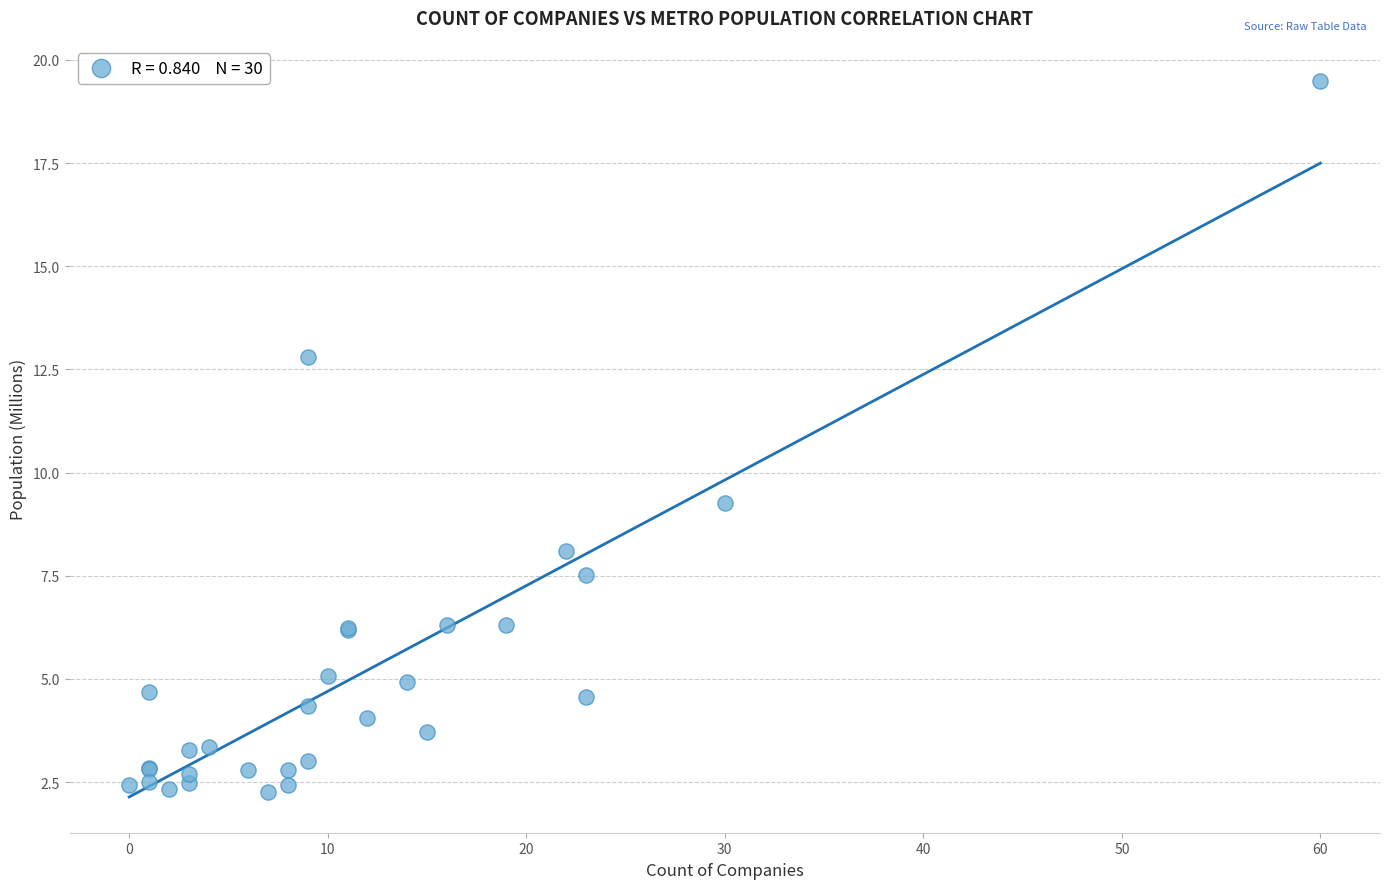

What Y value in the scatter plot is closest to 10?

9.3